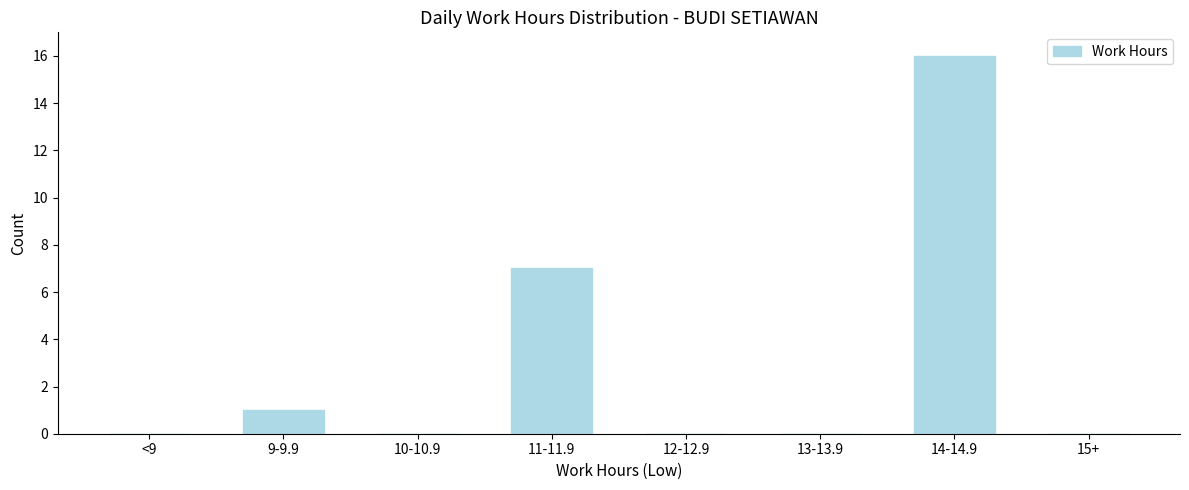

Reading left to right, what are all the values shown in this chart?

<9=0	9-9.9=1	10-10.9=0	11-11.9=7	12-12.9=0	13-13.9=0	14-14.9=16	15+=0